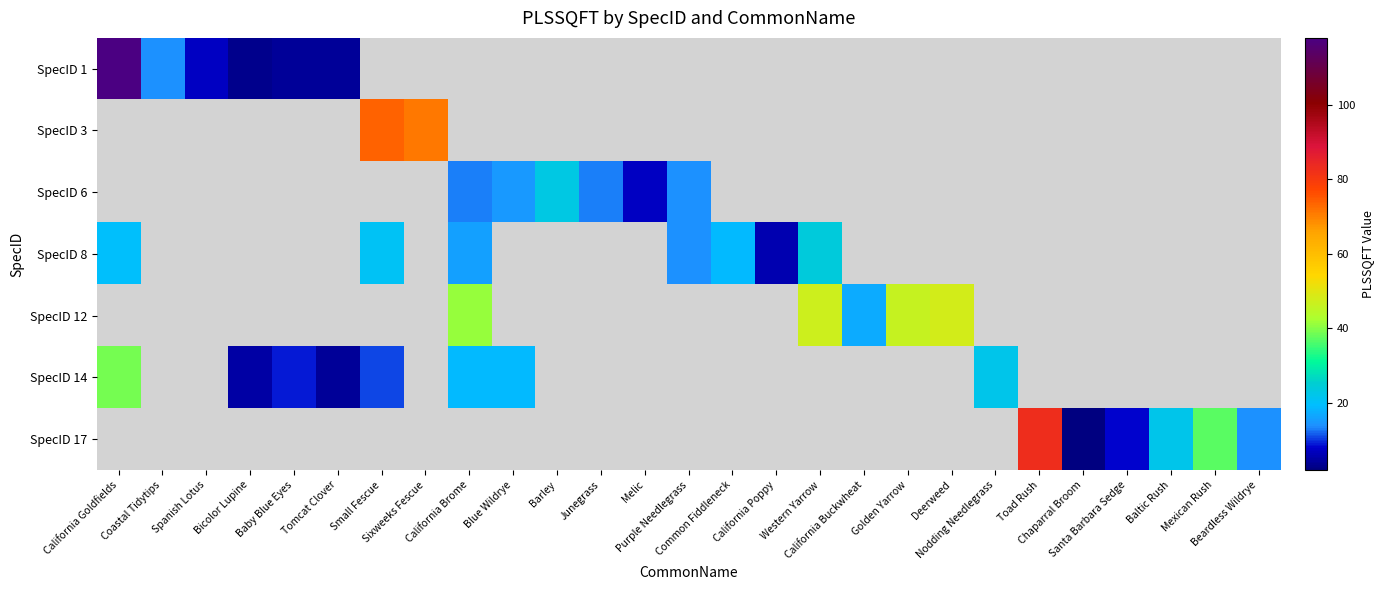

At how many categories does at least one series exceed 37?

8